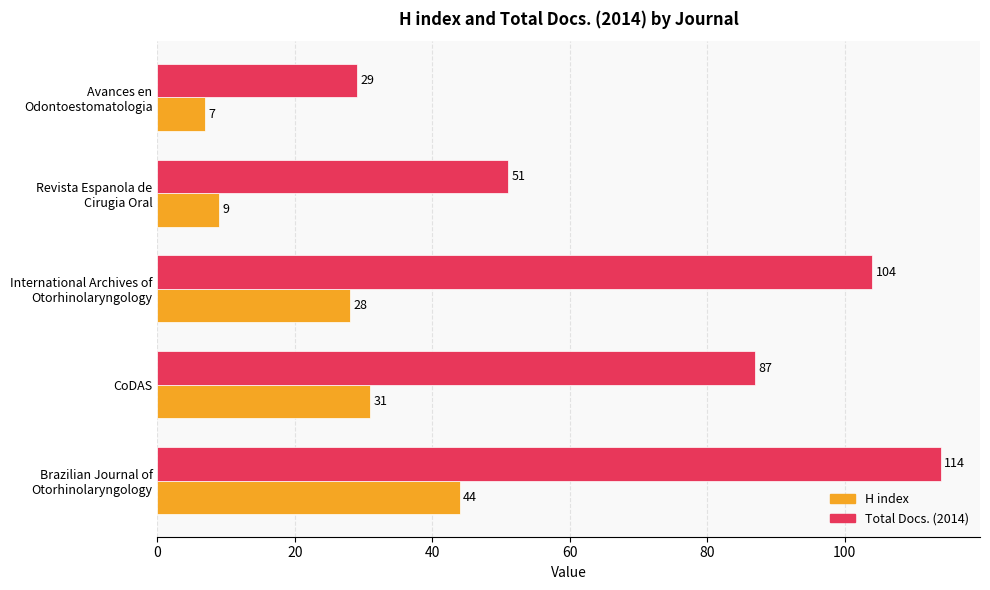

Is it true that Total Docs. (2014) equals 123 at CoDAS?

False